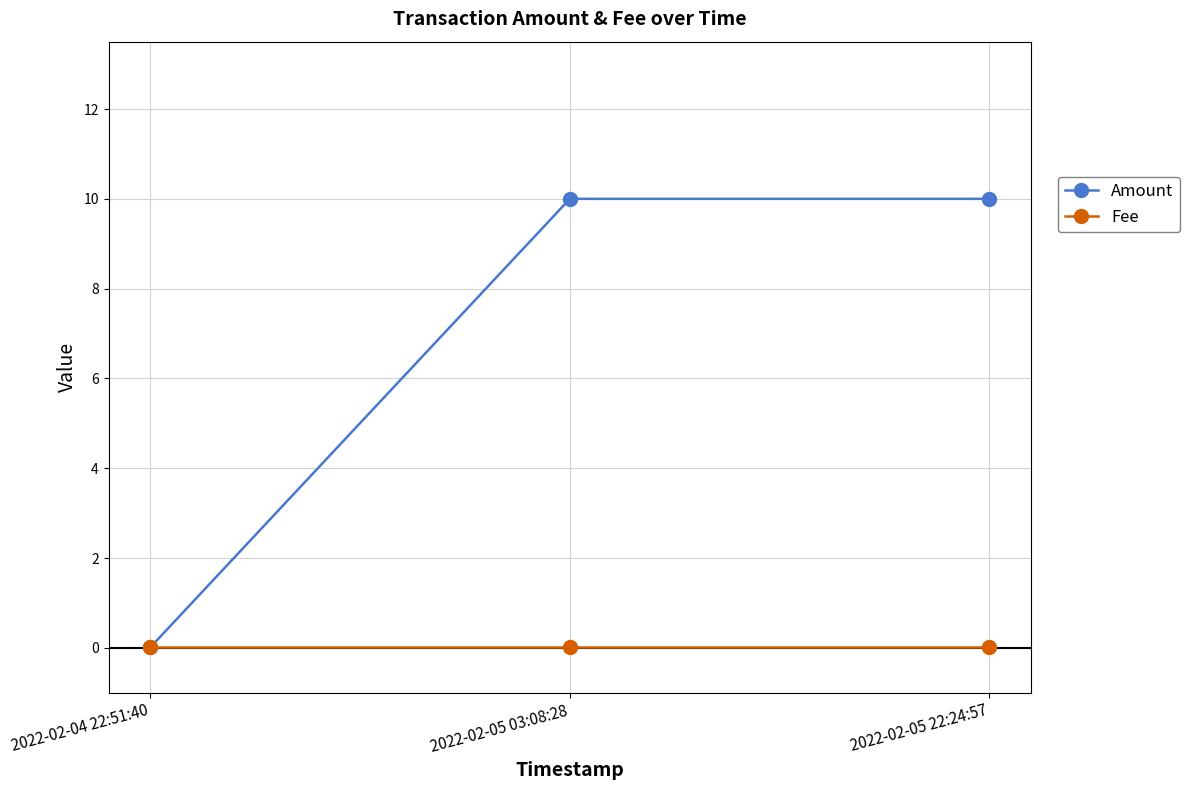

What position from the right is 2022-02-05 03:08:28?

2